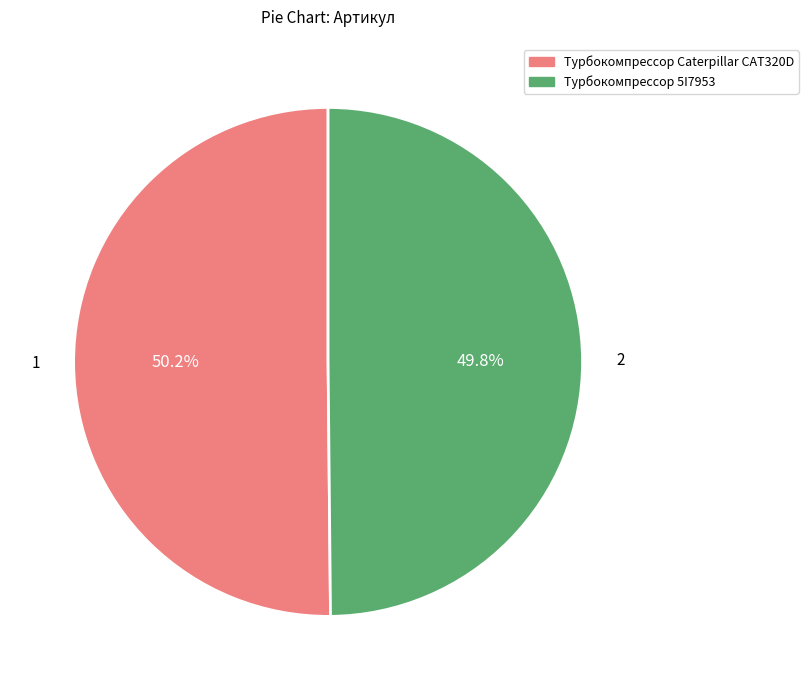

How many slices are in this pie chart?

2